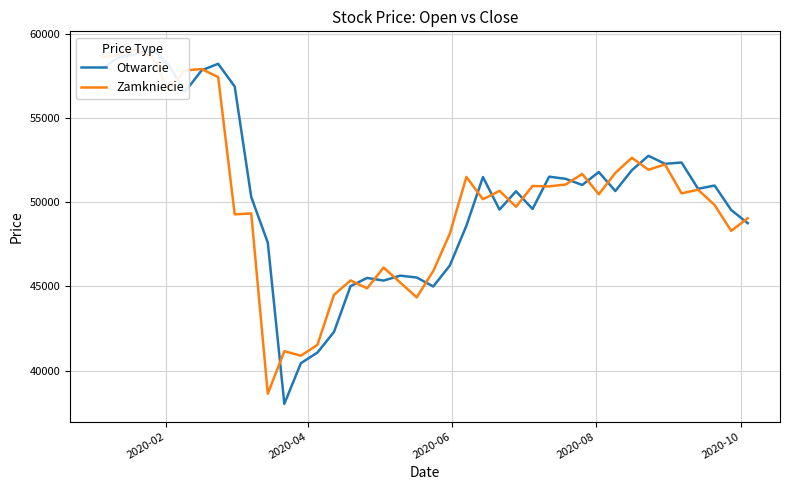

Reading right to left, transcribe all the data shown in this chart.

Otwarcie: 48750.6	49532.6	50982.8	50792.6	52352.0	52274.6	52748.5	51894.8	50659.3	51785.8	51018.2	51381.3	51509.9	49593.2	50642.9	49555.9	51488.3	48598.9	46240.8	44994.4	45527.3	45636.9	45344.3	45501.2	45015.4	42297.8	41073.9	40442.1	38031.2	47597.4	50300.6	56862.0	58209.7	57816.9	56550.5	58158.3	59082.2	58780.4	58597.7	57935.1
Zamkniecie: 49043.3	48294.7	49825.6	50737.6	50522.2	52237.3	51920.1	52631.6	51732.4	50468.2	51672.4	51046.5	50933.5	50959.4	49725.9	50670.1	50169.1	51494.6	48127.6	45915.7	44348.2	45228.1	46117.0	44884.2	45353.2	44499.2	41532.4	40886.9	41153.2	38629.6	49326.2	49276.5	57424.5	57895.2	57816.2	56681.3	58607.3	59039.8	58732.1	58603.3